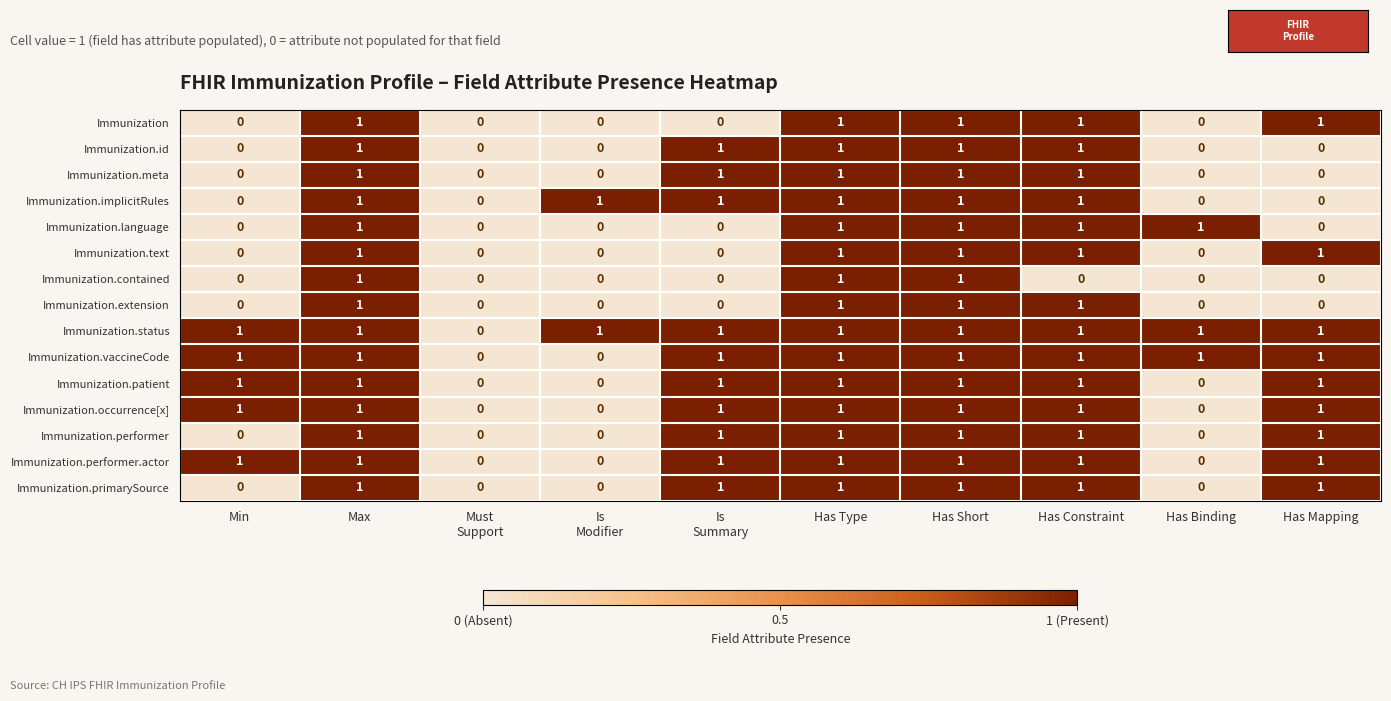

What is the sum of all Immunization.extension values?

4